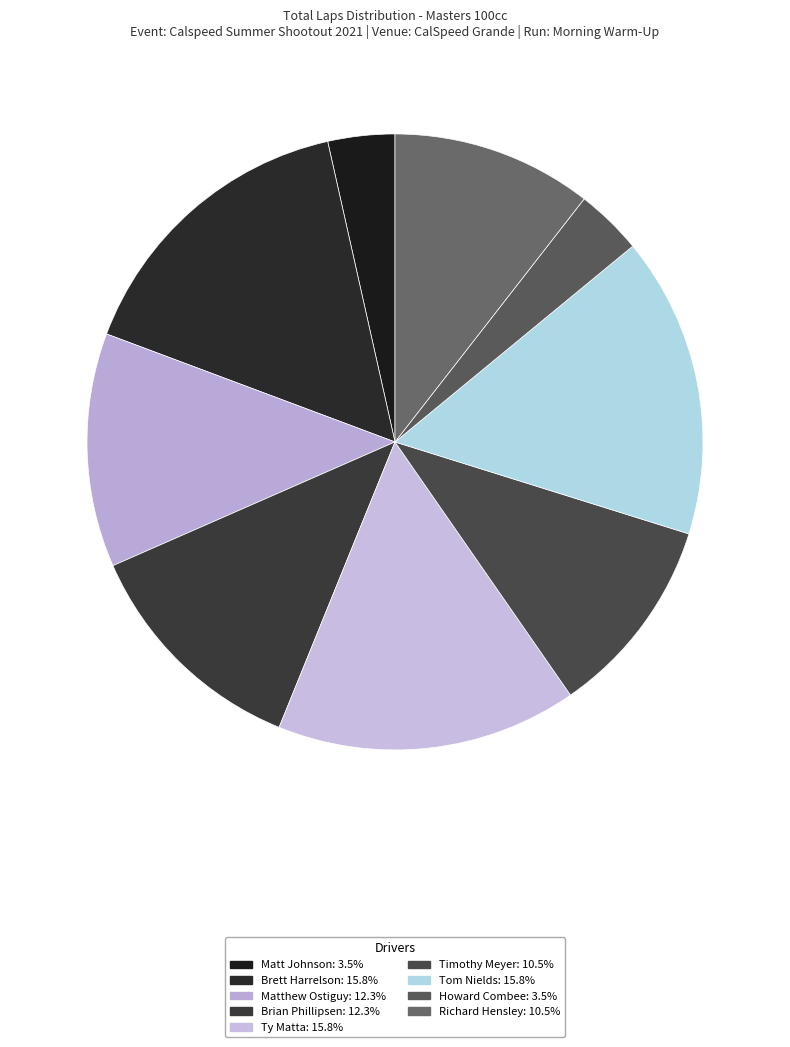

How many segments does this pie chart have?

9